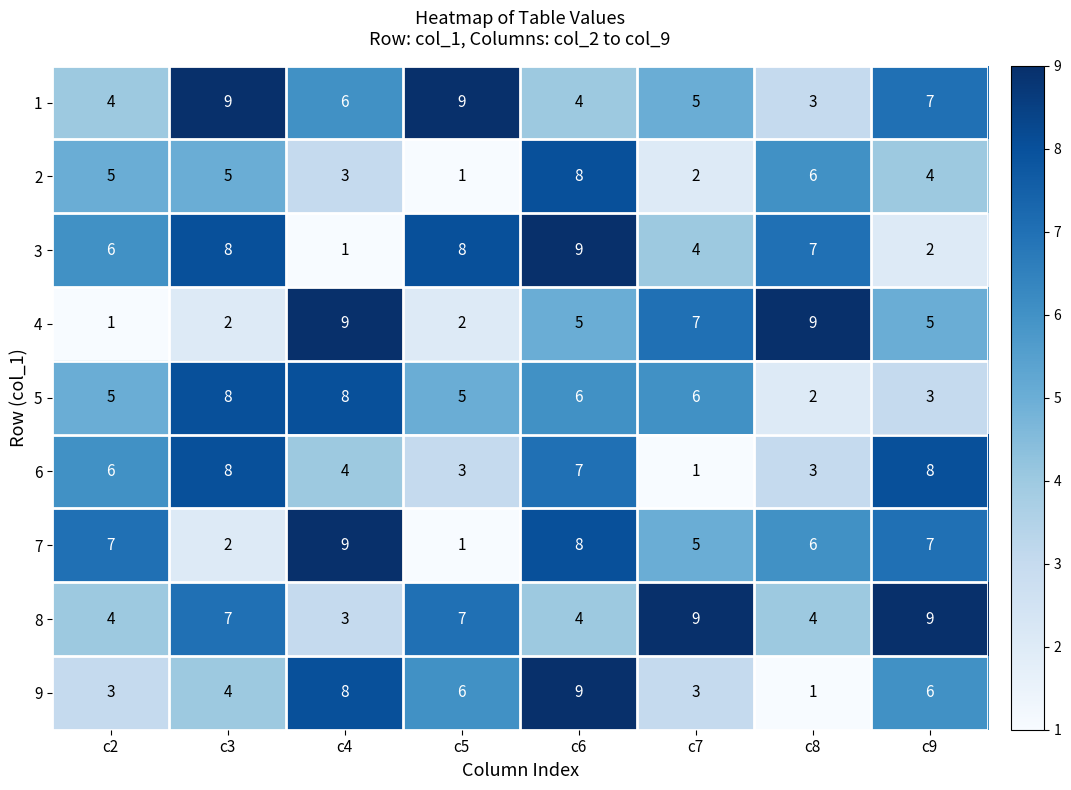

What is the spread (max minus min) of values at c5?

8